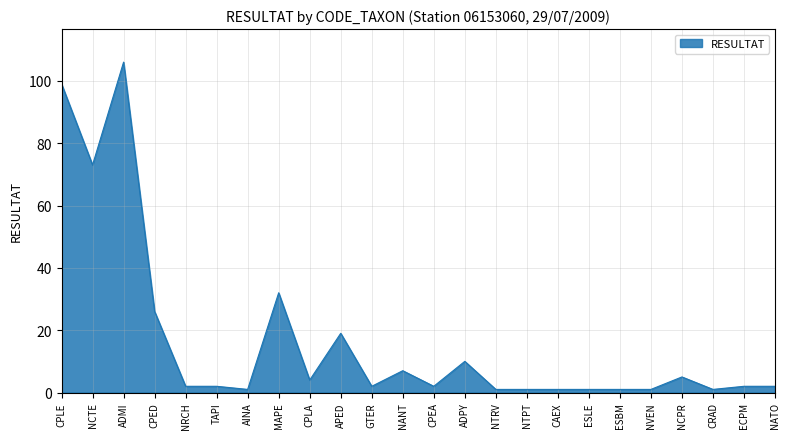

Count the number of categories in the chart.

24